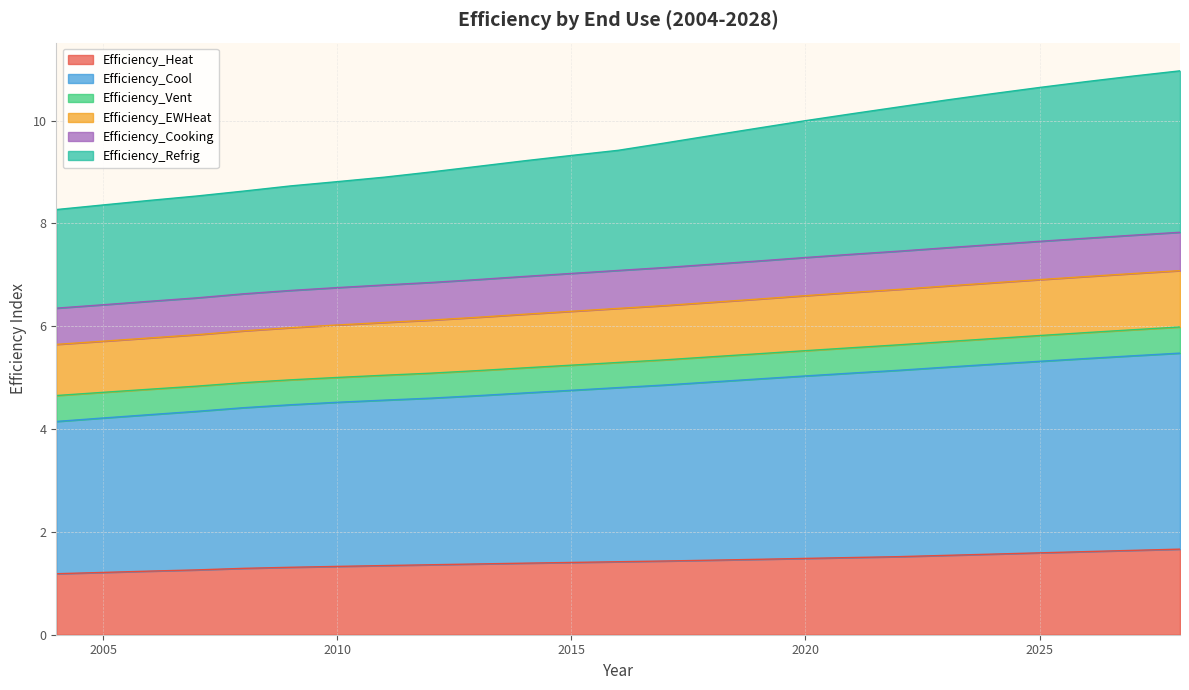

How many values in the Efficiency_EWHeat series are below 7?

11